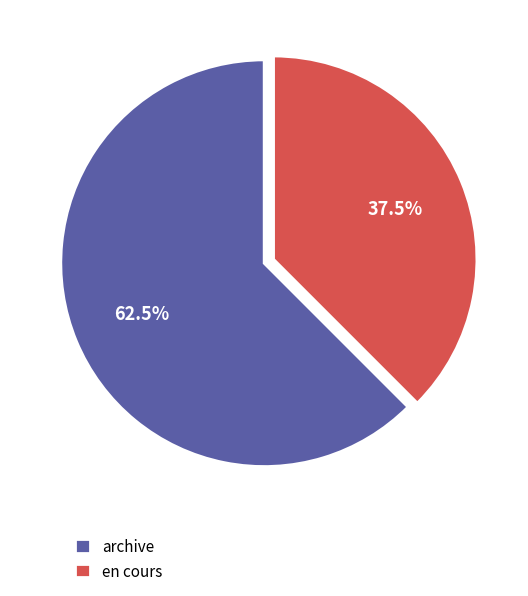

Is there a majority slice in this chart?

Yes